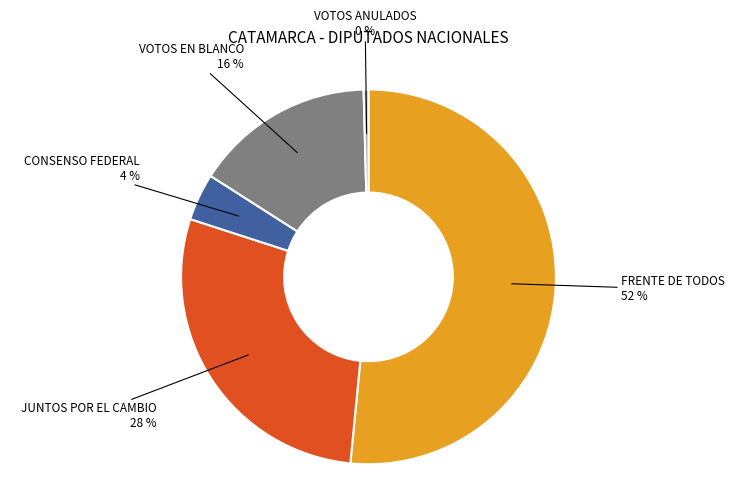

Is it true that CONSENSO FEDERAL is 4% of the pie?

True